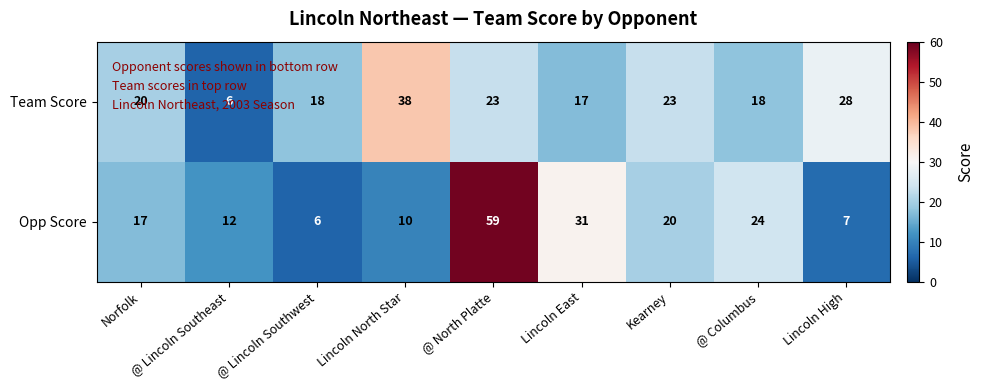

Is it true that Team Score equals 28 at Lincoln High?

True